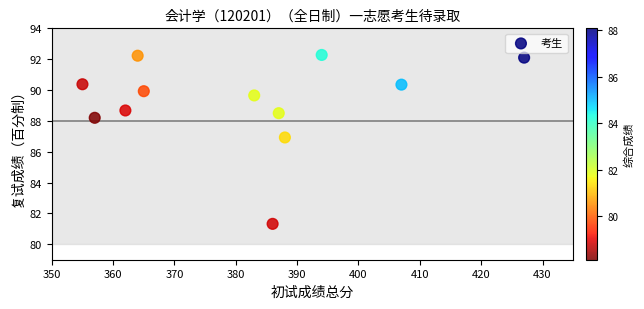

What Y value in the scatter plot is closest to 86?

86.9